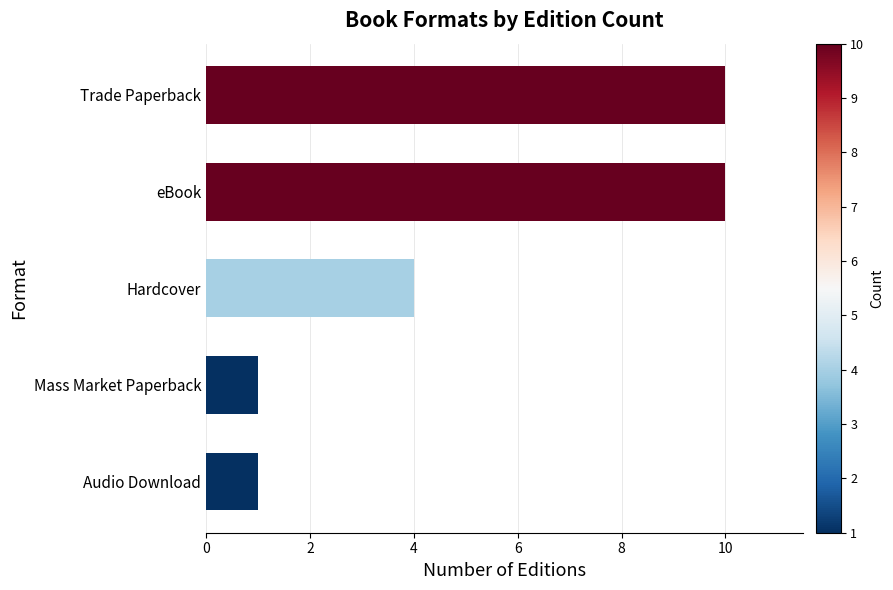

Is it true that the value at Hardcover is 4?

True